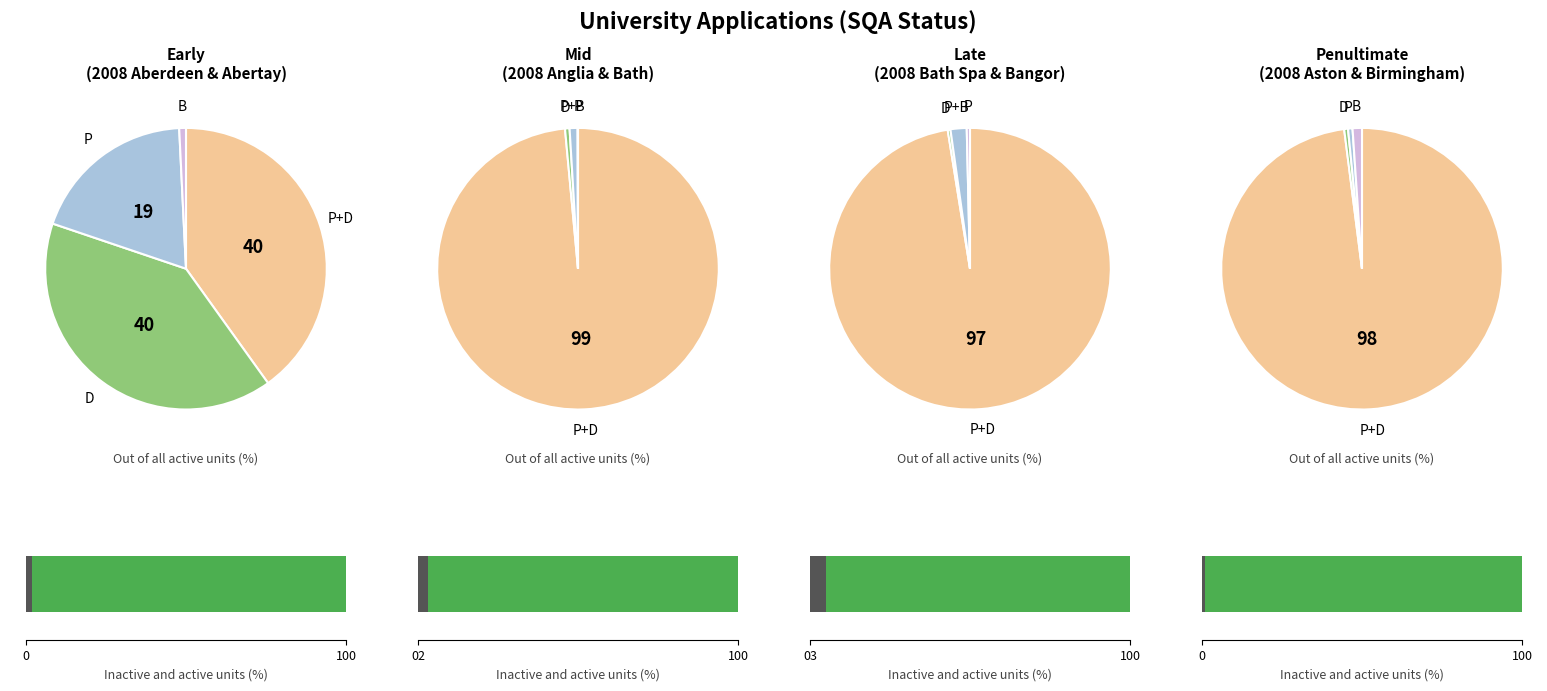

True or false: ALRA accounts for 10% of the total.

False